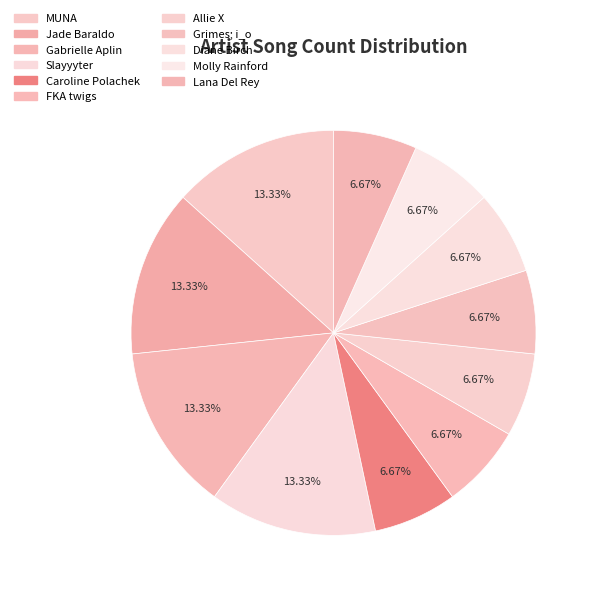

Is there any slice that represents more than half of the pie?

No